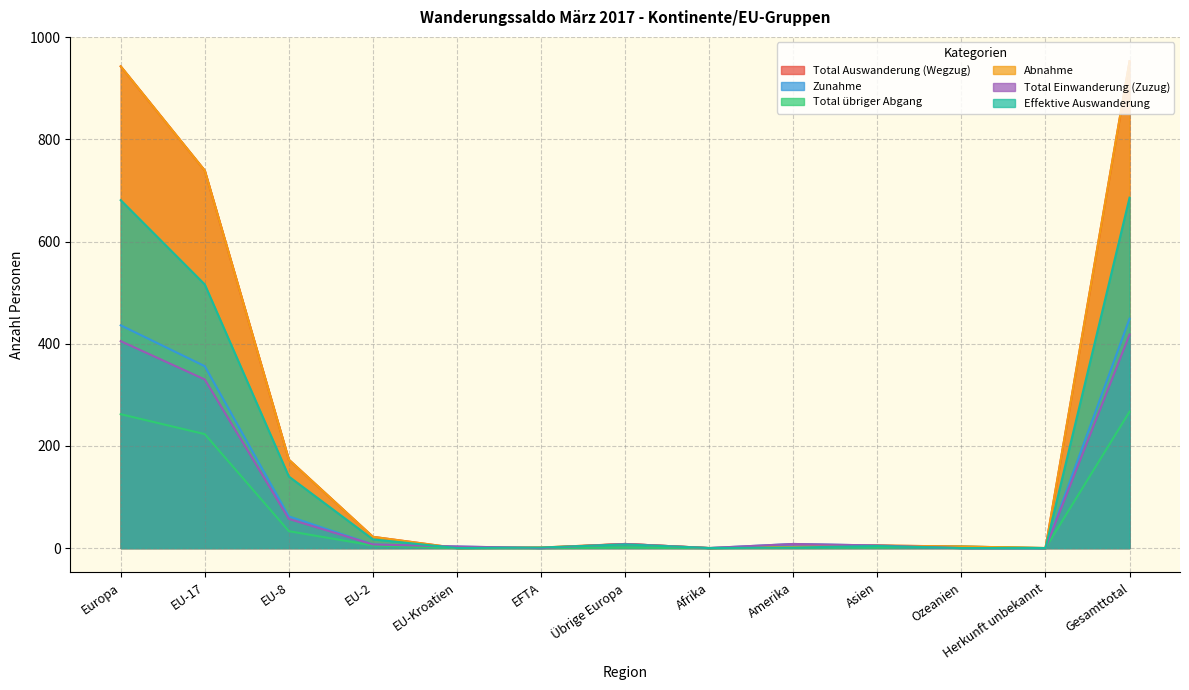

Reading left to right, list all the values displayed in this chart.

Total Auswanderung (Wegzug): 943	739	173	22	0	1	8	0	2	5	3	0	953
Zunahme: 436	356	62	7	3	0	8	0	8	5	0	0	449
Total übriger Abgang: 262	223	33	5	0	0	1	0	1	1	3	0	267
Abnahme: 943	739	173	22	0	1	8	0	2	5	3	0	953
Total Einwanderung (Zuzug): 405	330	57	7	3	0	8	0	8	5	0	0	418
Effektive Auswanderung: 681	516	140	17	0	1	7	0	1	4	0	0	686